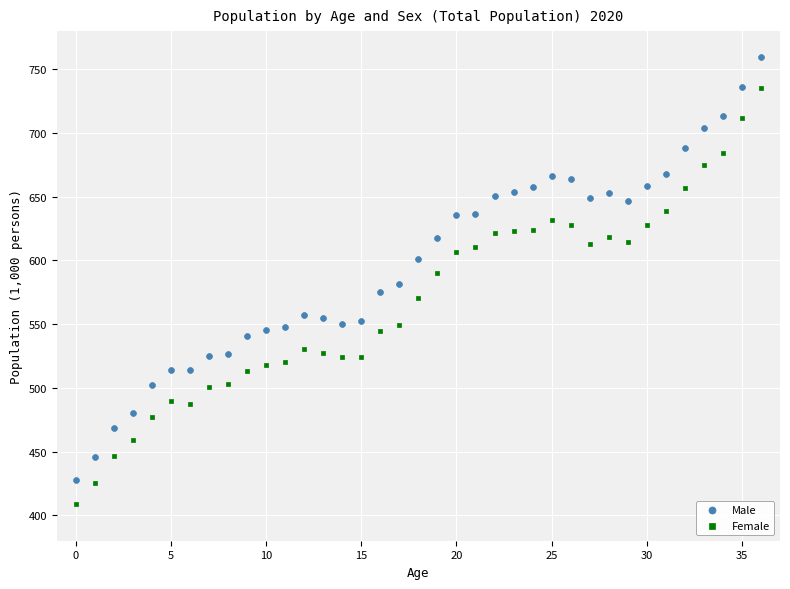

Across all data points, what is the range of Y values (max minus min)?

350.2